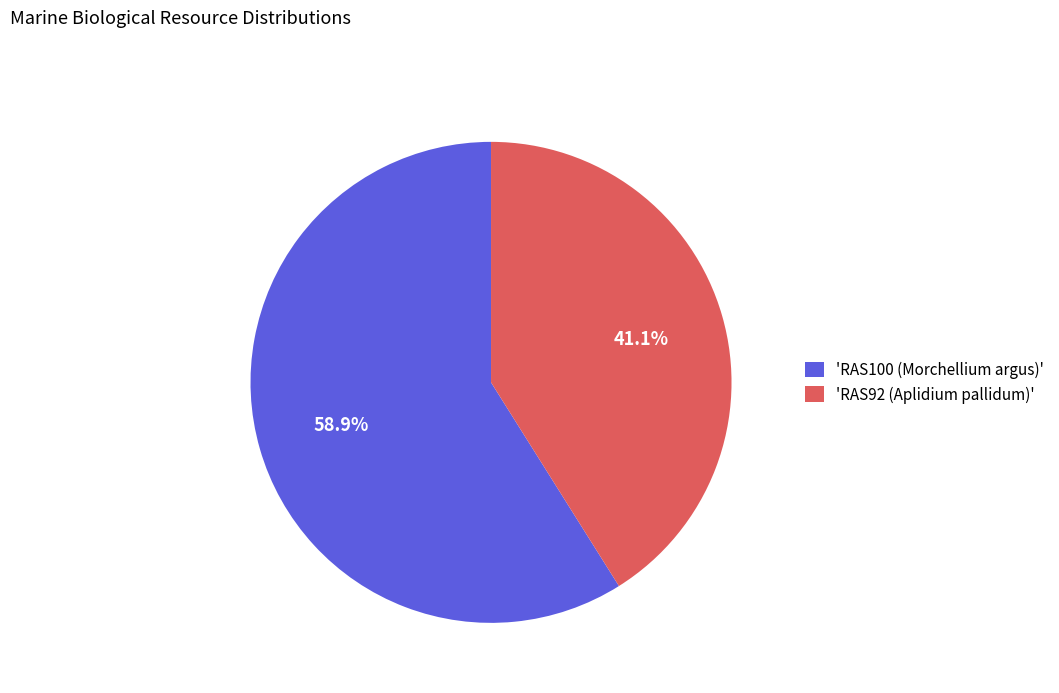

Which slice is the largest?

'RAS100 (Morchellium argus)'